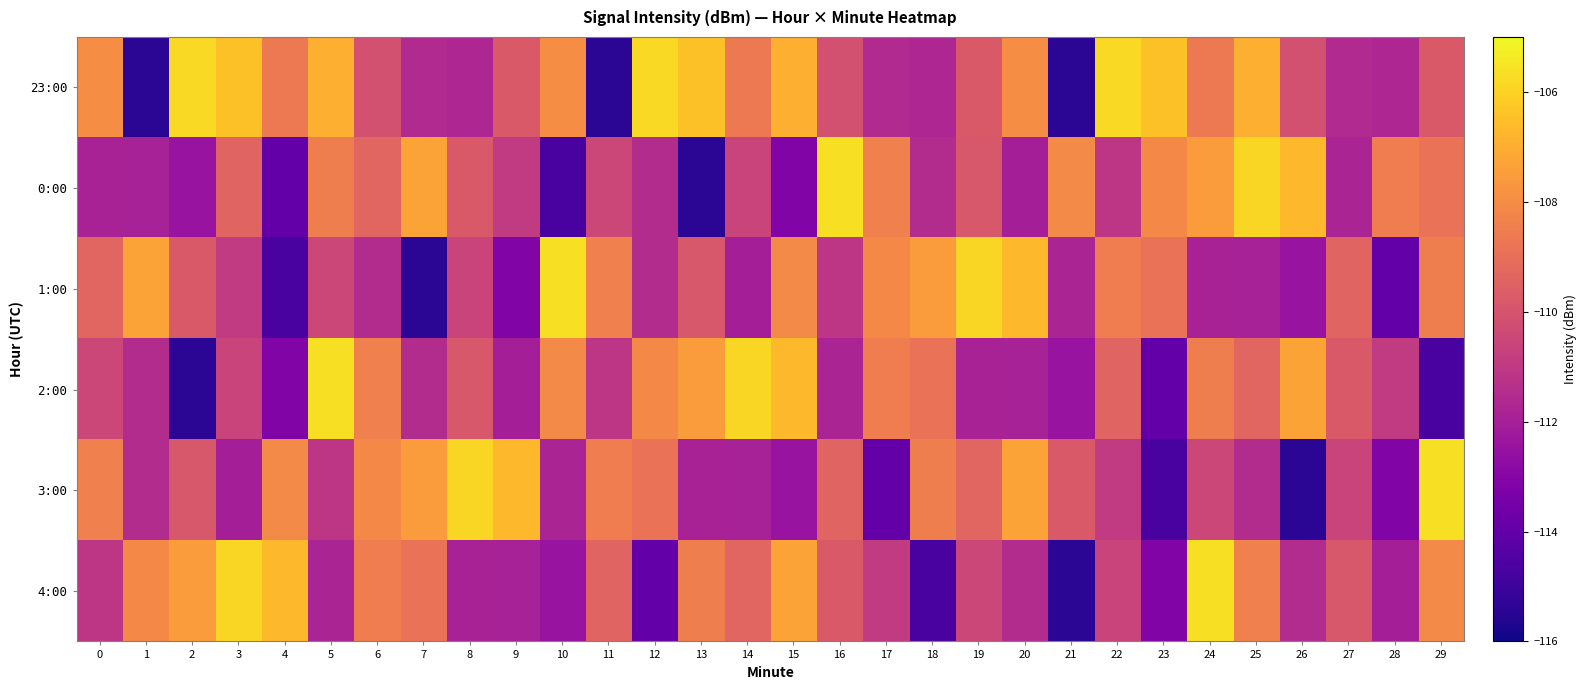

Between 16 and 1, which is larger?

16